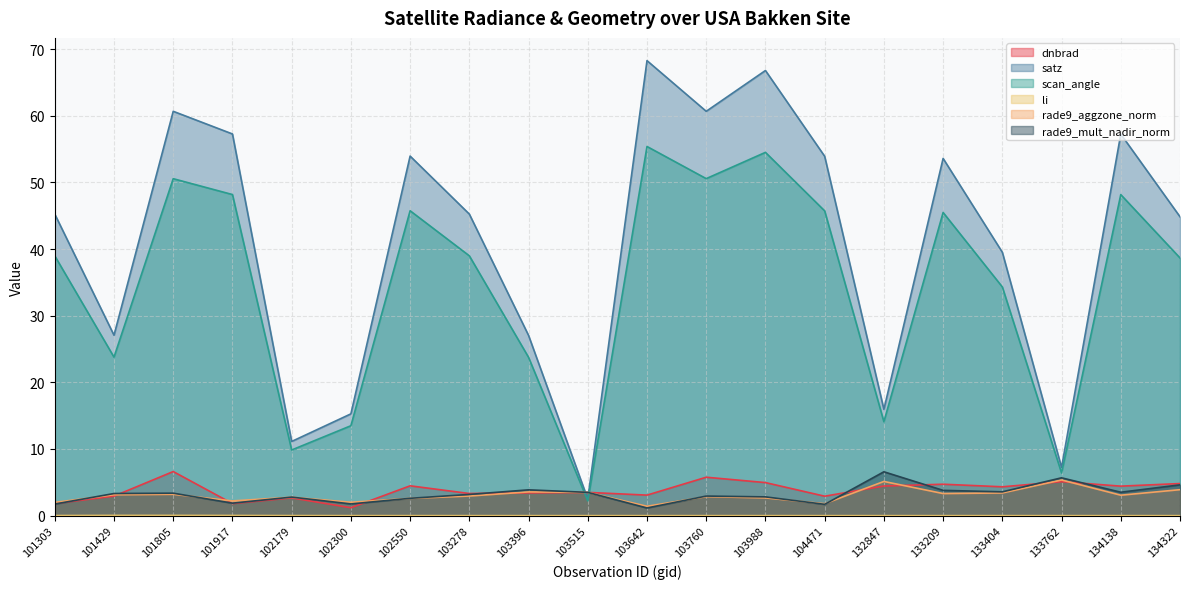

At which label does satz reach its minimum?

103515